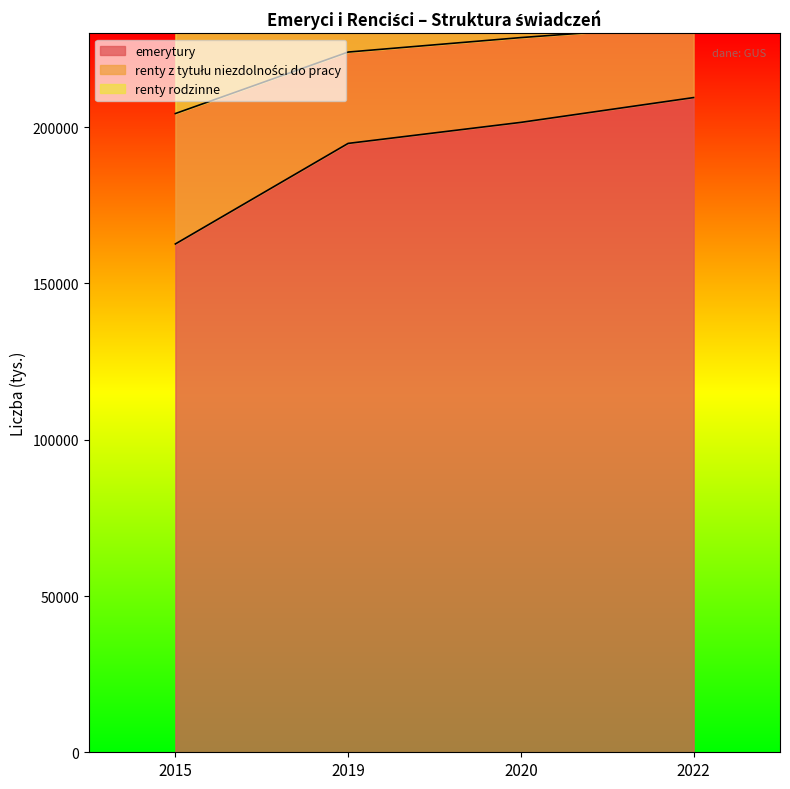

True or false: renty z tytułu niezdolności do pracy and emerytury cross at least once.

False